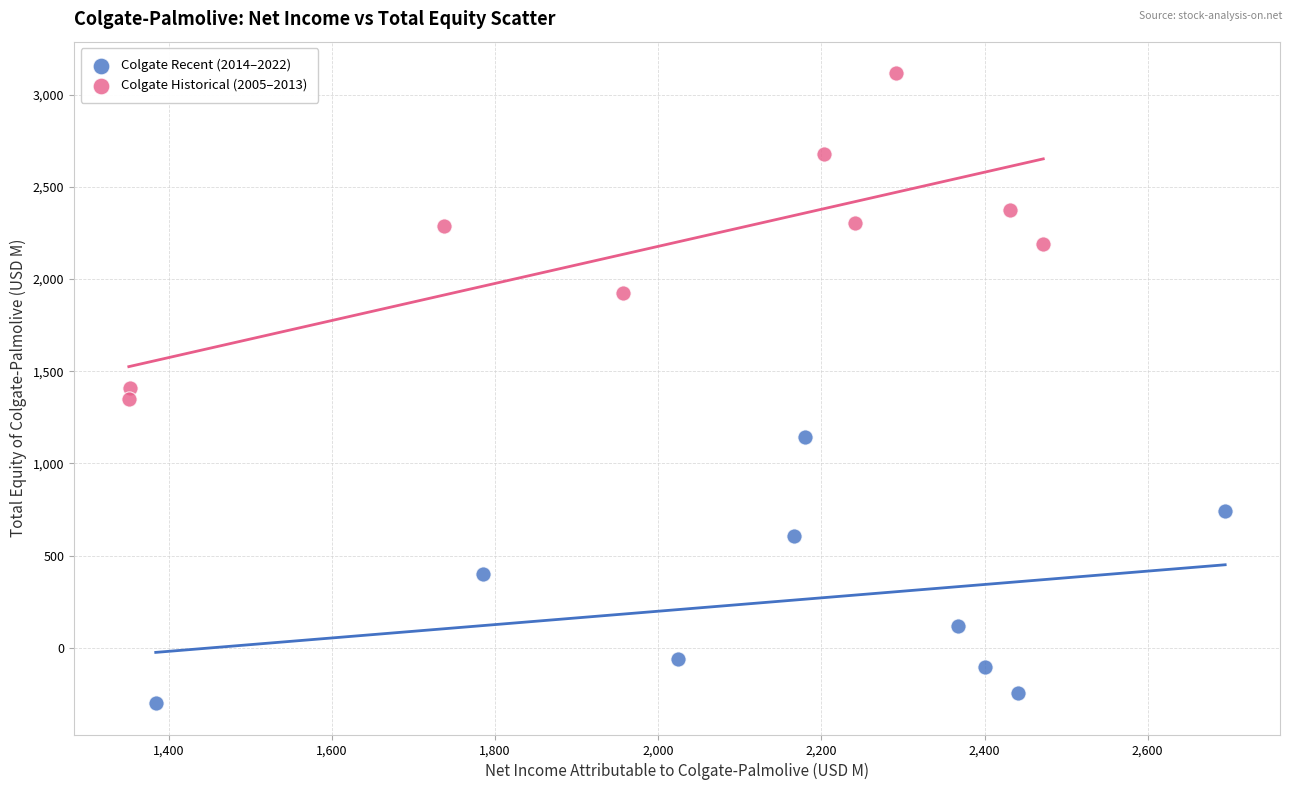

Which series has the largest Y range (max minus min)?

Colgate Historical (2005–2013)